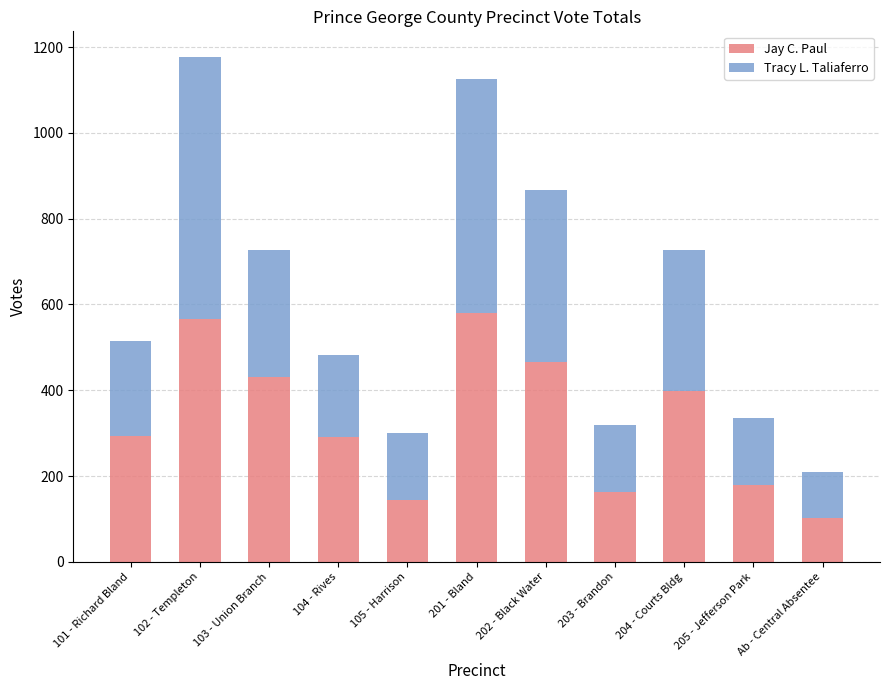

What is the difference between the second highest and minimum values in the Jay C. Paul series?

464